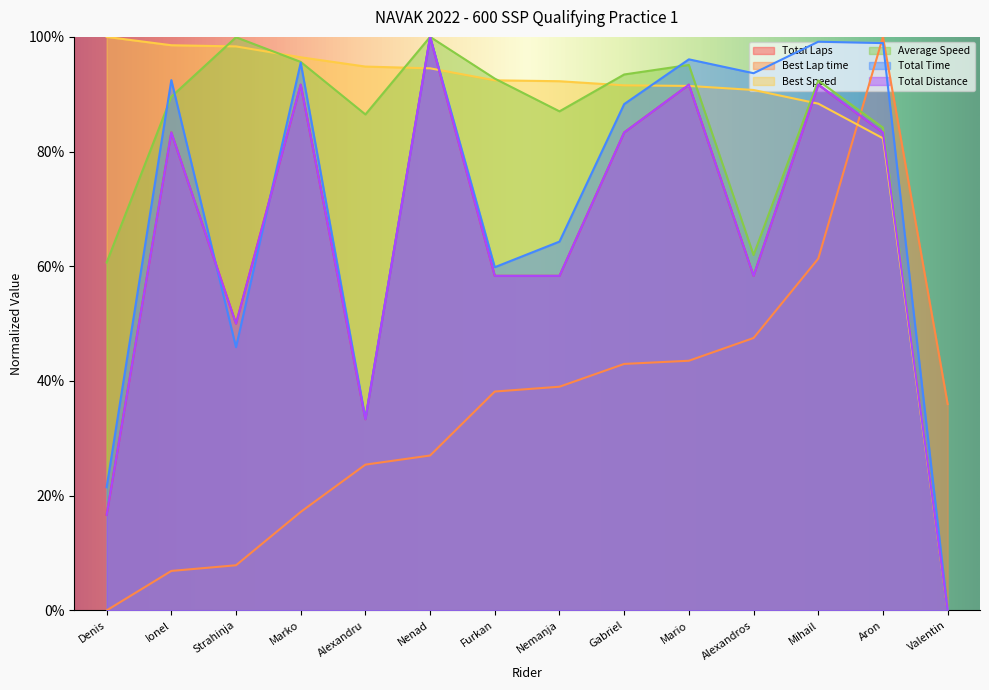

What are all the series names shown in the legend?

Total Laps, Best Lap time, Best Speed, Average Speed, Total Time, Total Distance